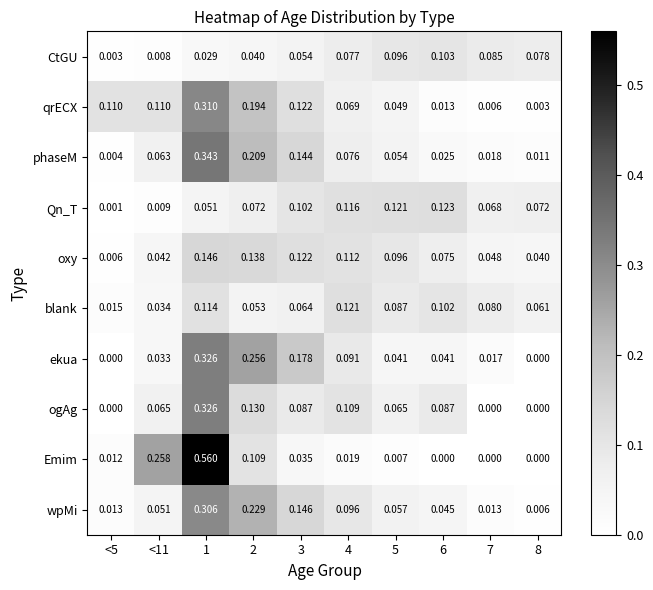

Count the number of categories in the chart.

10